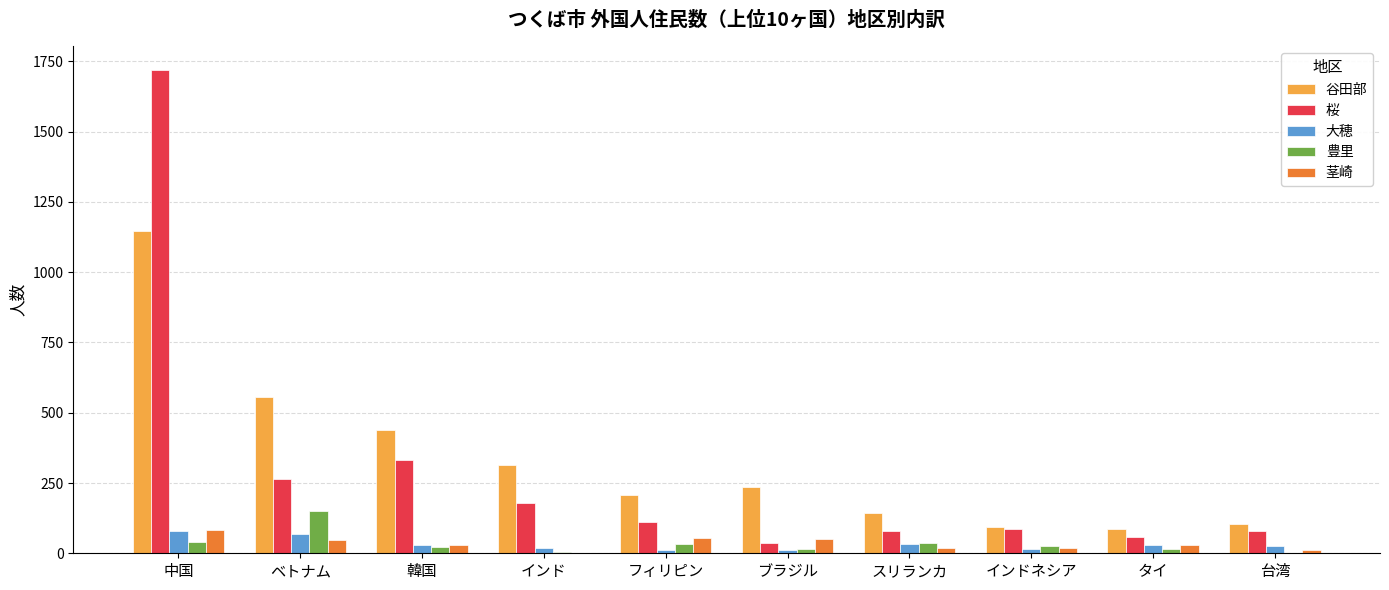

At which category is the sum across all series the highest?

中国